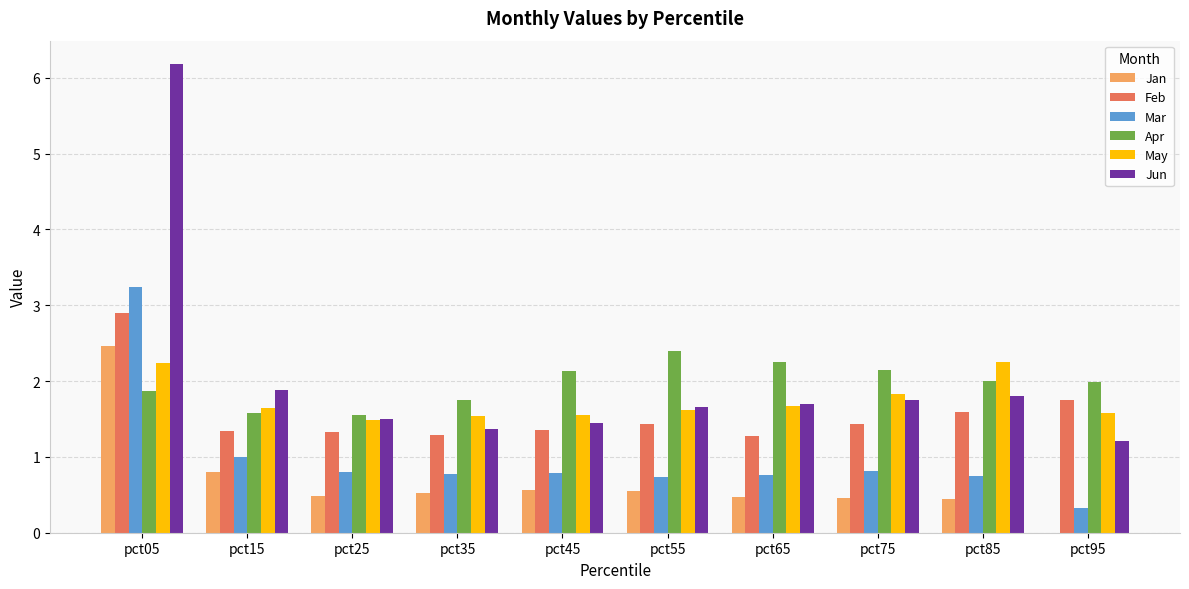

How many groups of bars are there?

10